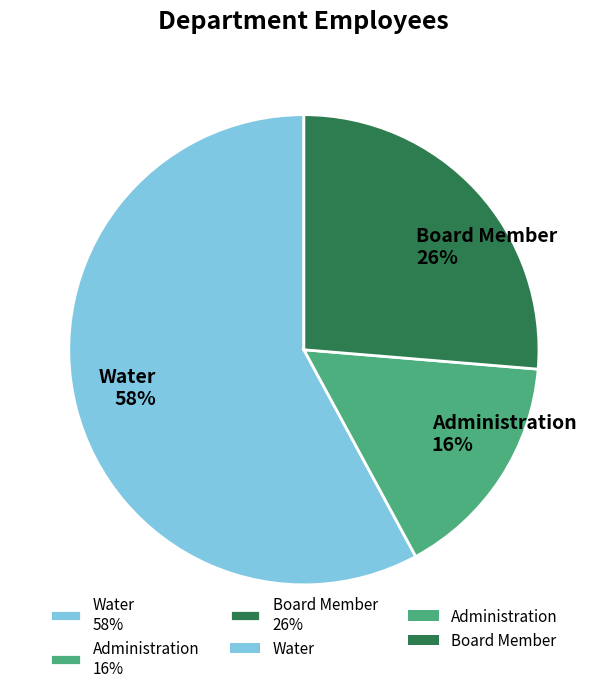

Is it true that Board Member is 26% of the pie?

True